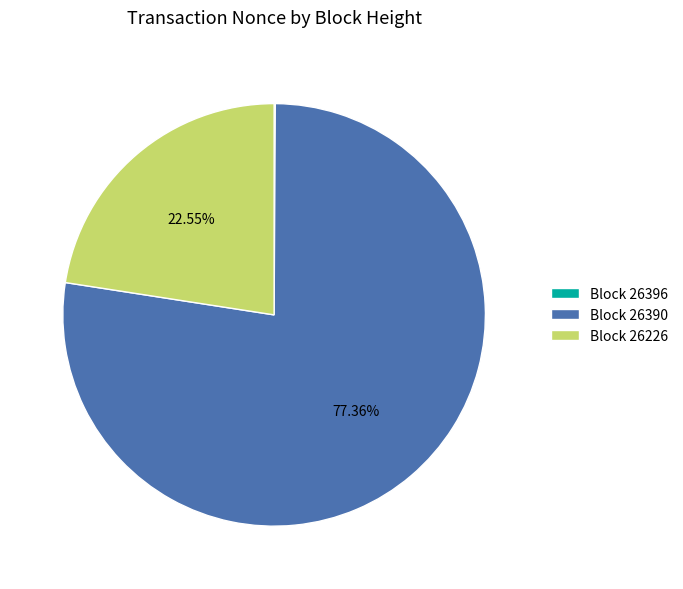

Is there a majority slice in this chart?

Yes